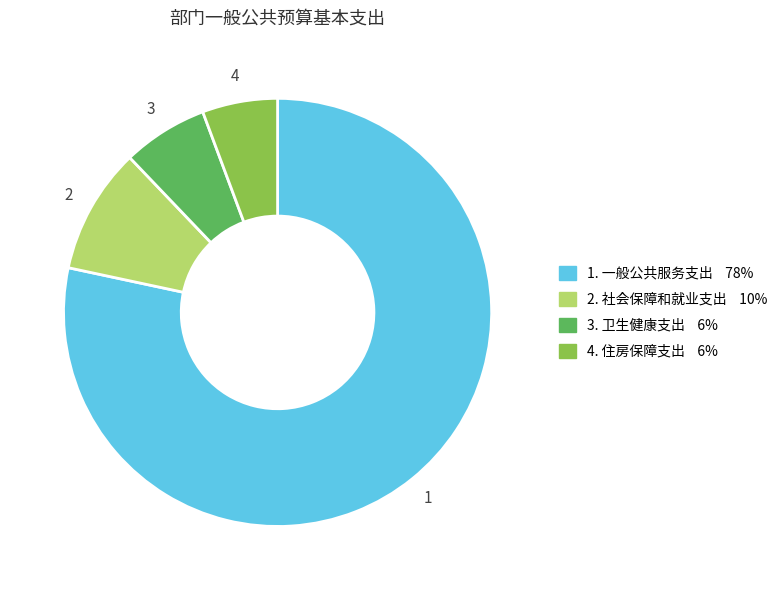

How many slices are in this pie chart?

4